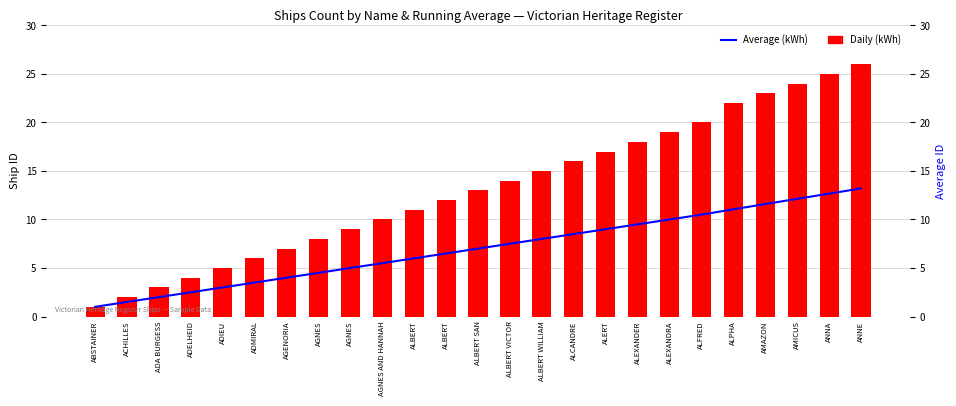

What is the label of the 11th bar from the right?

ALBERT WILLIAM